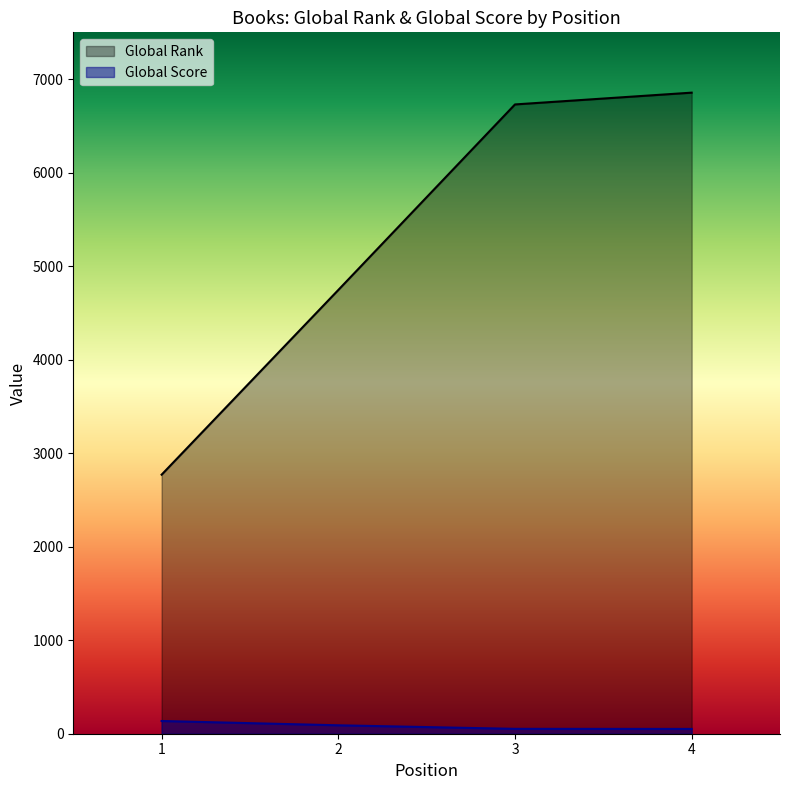

What is the sum of the Global Score values at 3 and 2?

142